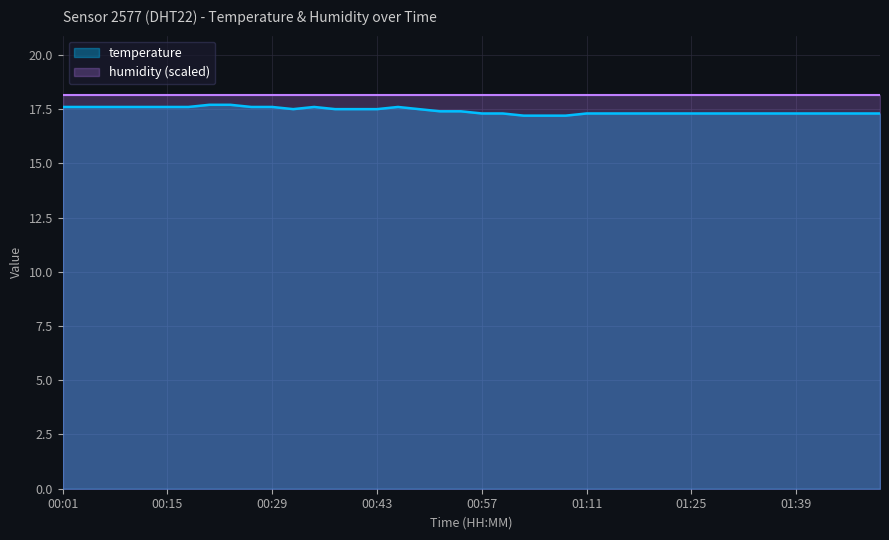

How many categories are shown in the chart?

40